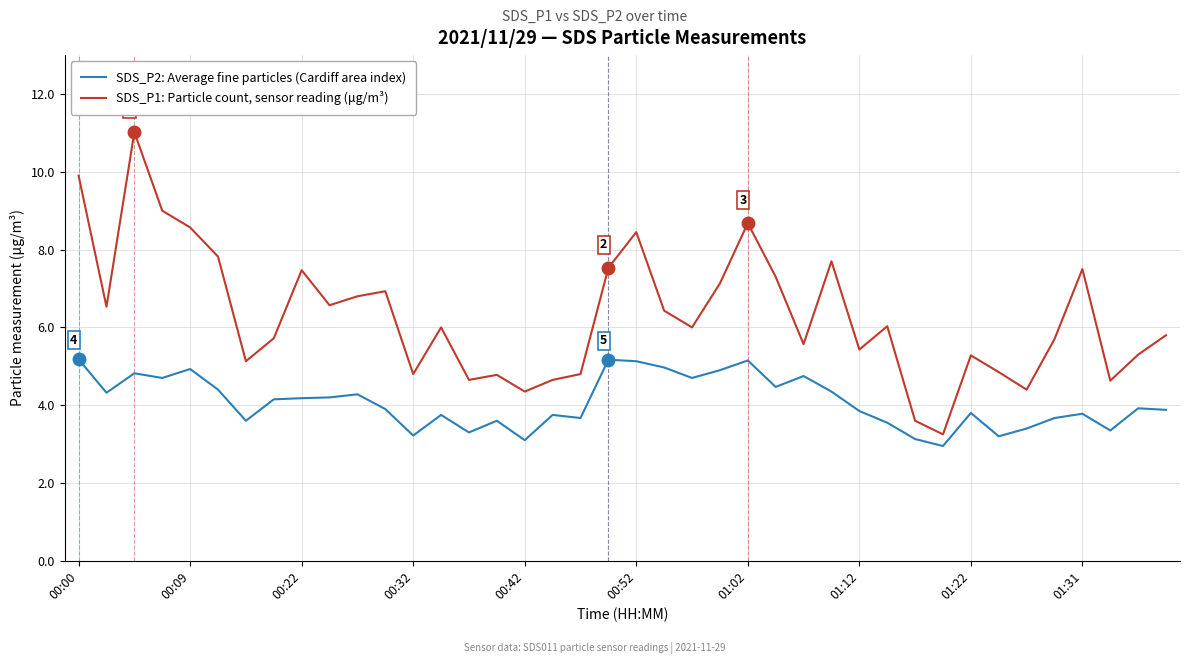

Rank the series by their average value, from highest to lowest.

SDS_P1: Particle count, sensor reading (μg/m³), SDS_P2: Average fine particles (Cardiff area index)